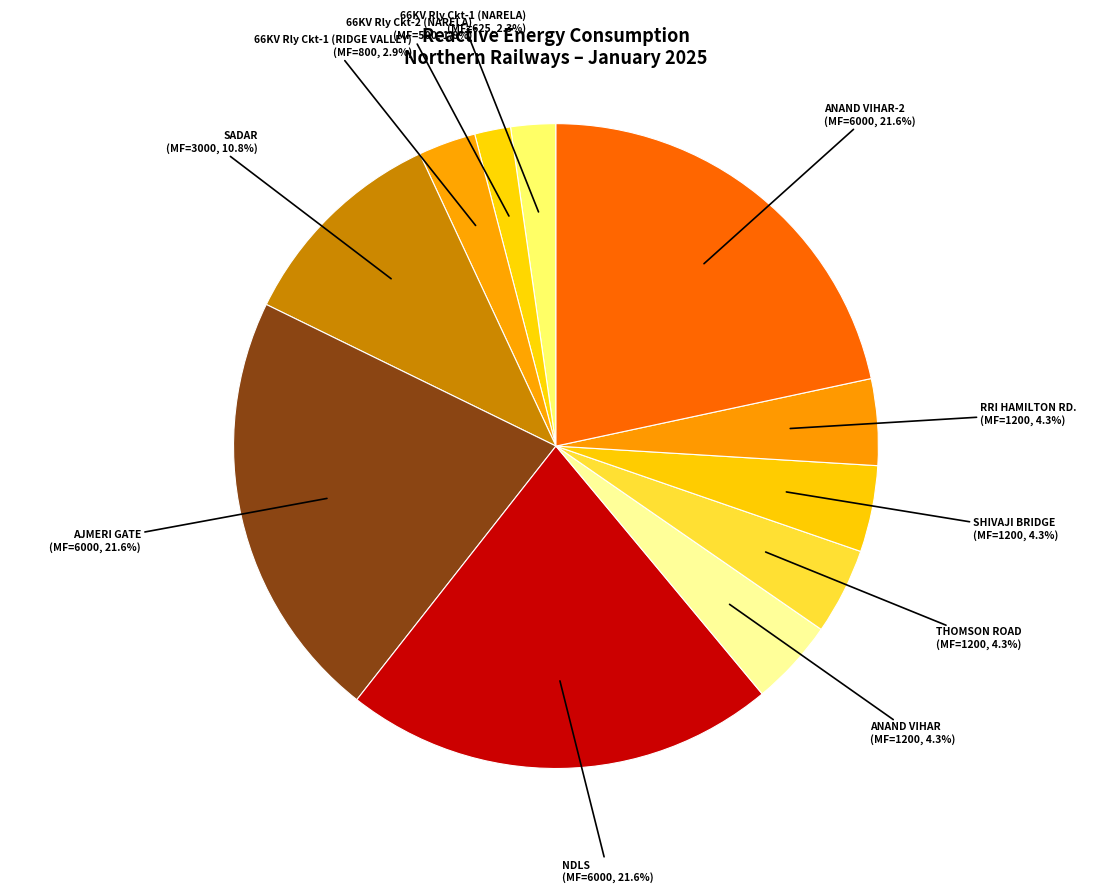

What percentage is the NDLS slice, to the nearest percent?

22%